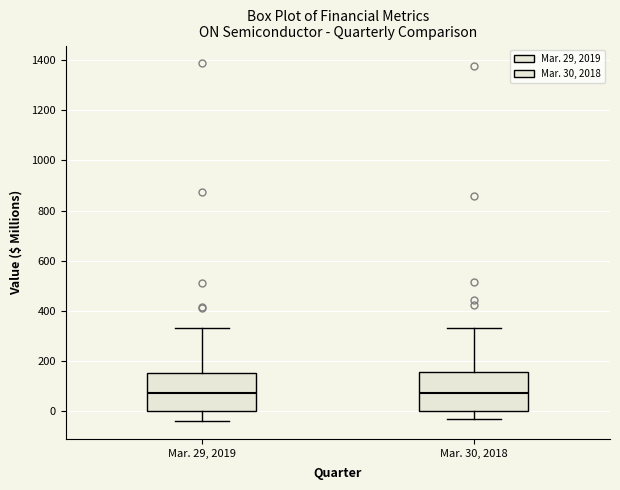

Reading left to right, transcribe this box plot: for each box, give where its median line is, the range the box spans, and where its two whiskers end, as read against the y-axis. The values are not printed on the chart, so give them approximately, as read against the axis.

Mar. 29, 2019: median 80, box 0 to 160, whiskers -40 to 340
Mar. 30, 2018: median 80, box 0 to 160, whiskers -40 to 340